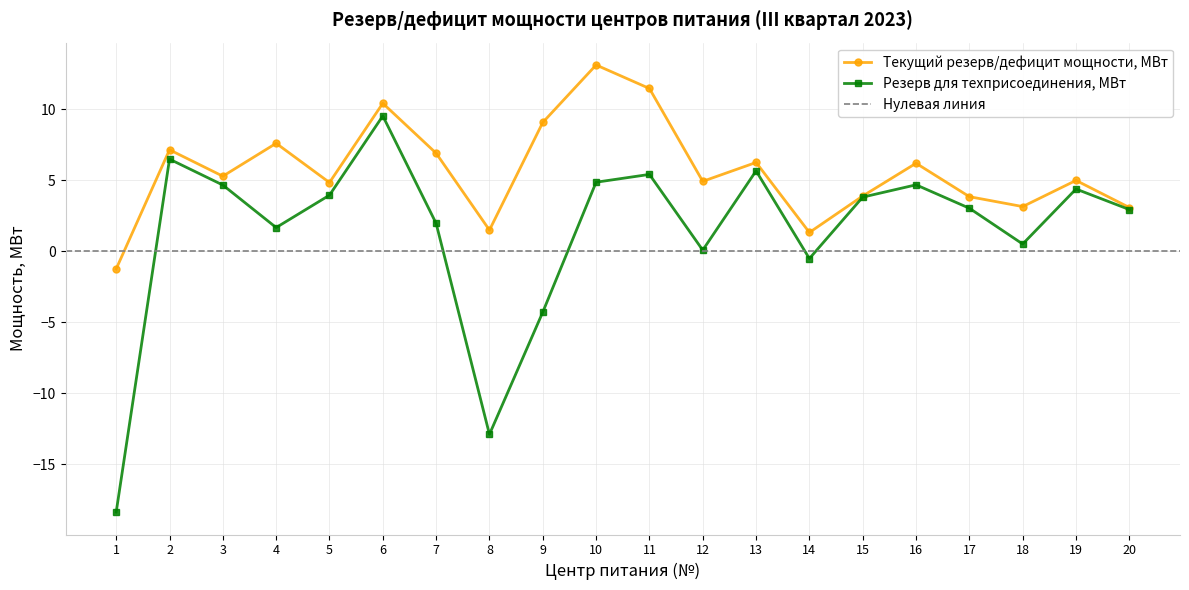

The Резерв для техприсоединения, МВт series shows 4.9 at 10. True or false?

True